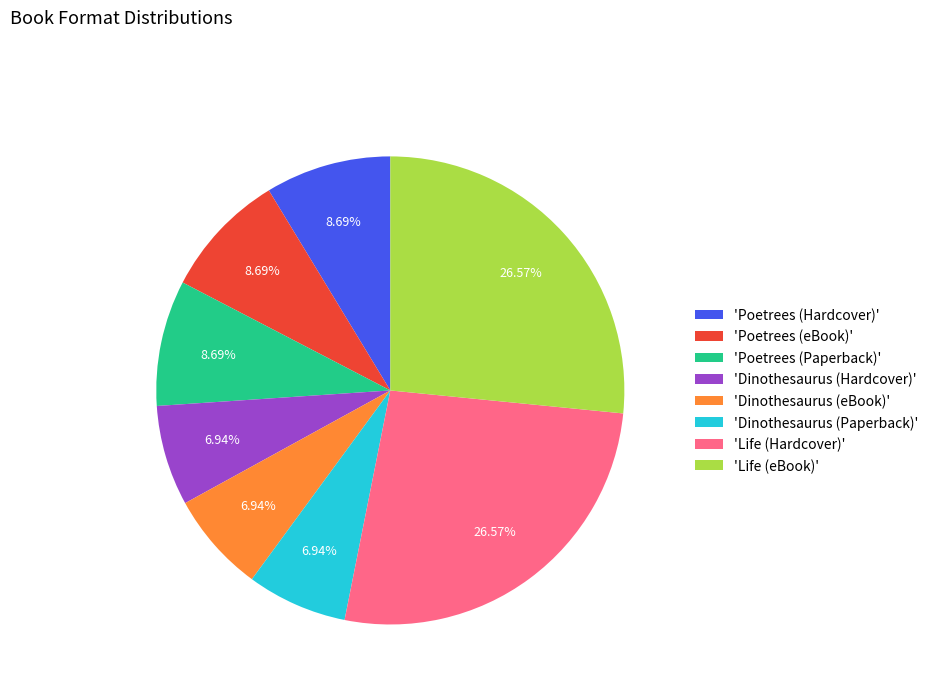

Between 'Poetrees (eBook)' and 'Life (eBook)', which is larger?

'Life (eBook)'